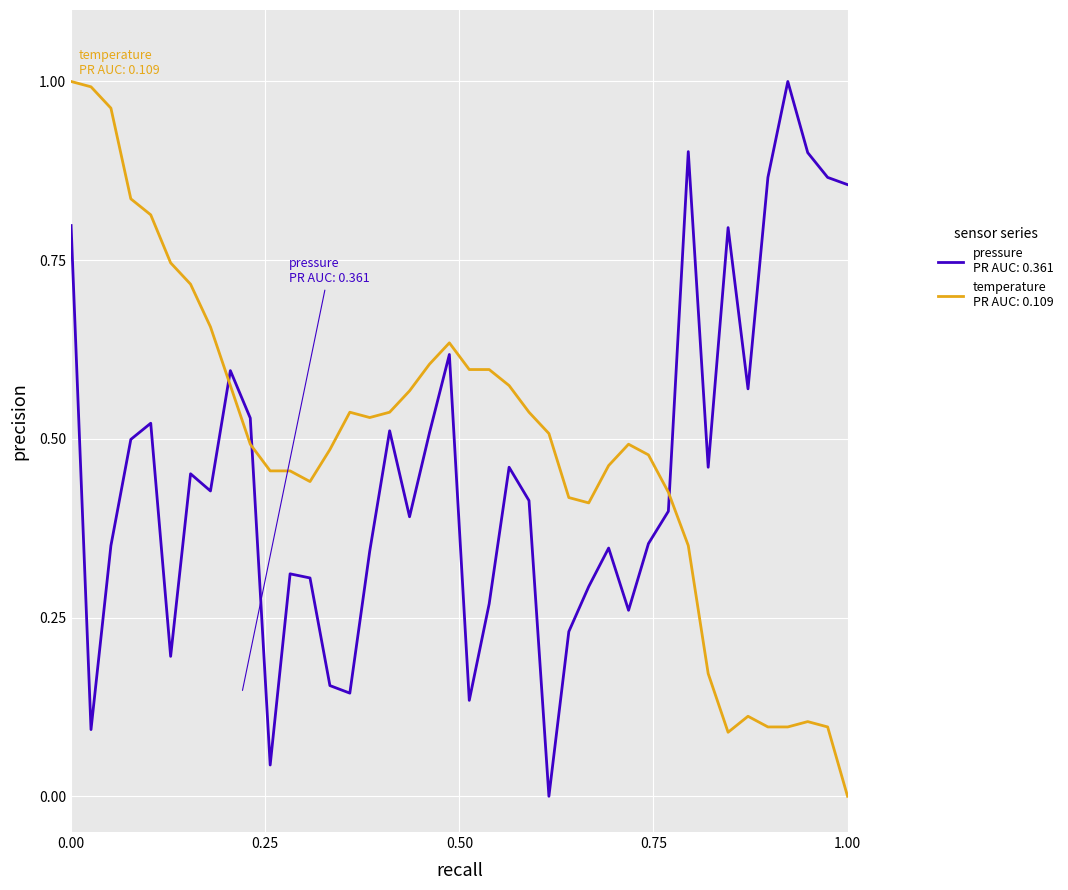

Does the chart have visible grid lines?

Yes